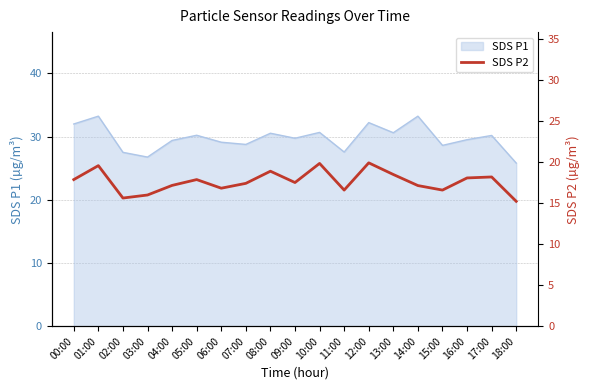

The value of SDS P1 at 09:00 is 29.7. True or false?

True